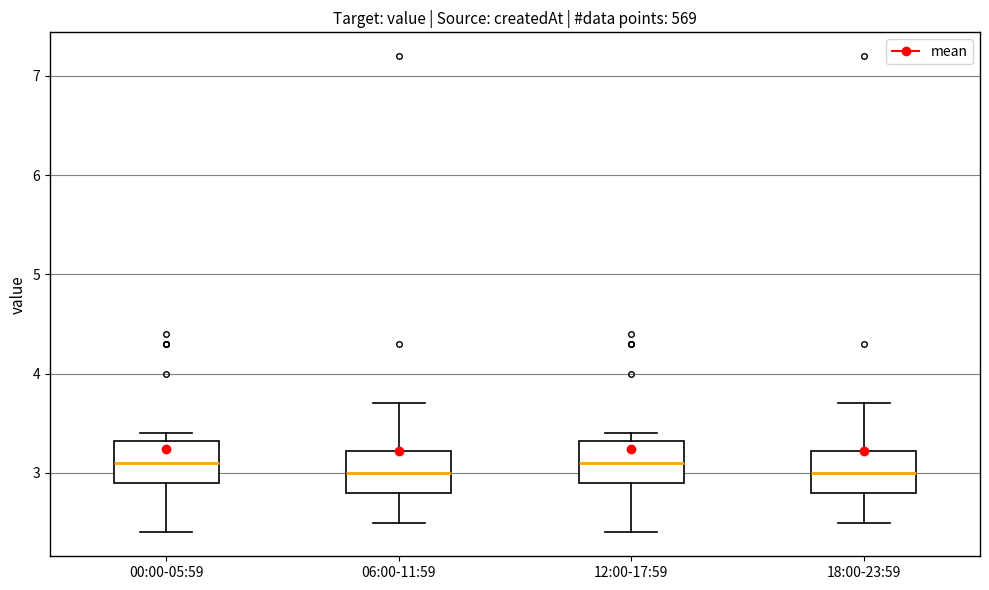

Where does the upper whisker of the box for 06:00-11:59 end on the y-axis? The values are not printed on the chart, so give them approximately, as read against the axis.

3.7